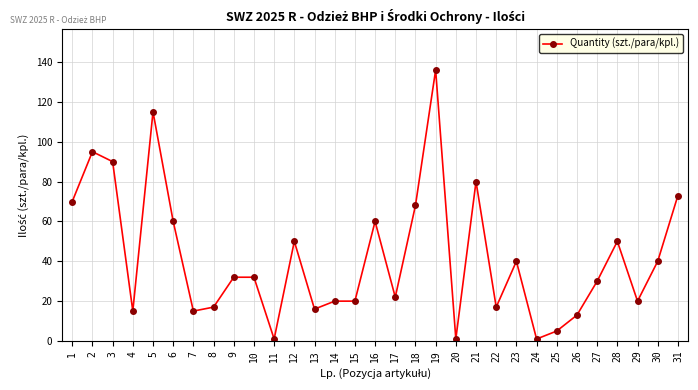

How many values are below 32?

15